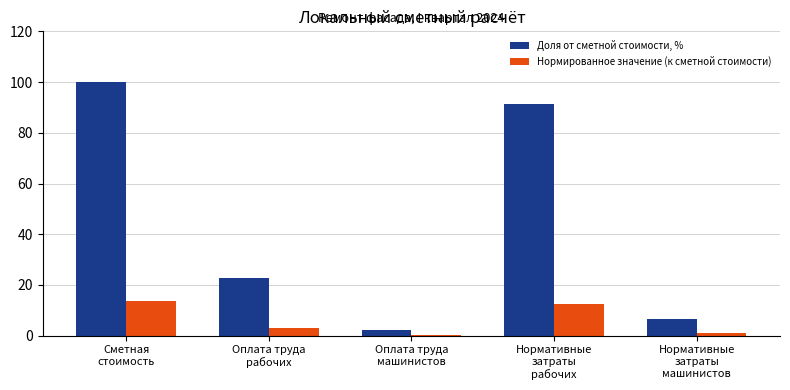

What is the greatest value displayed?

100.0